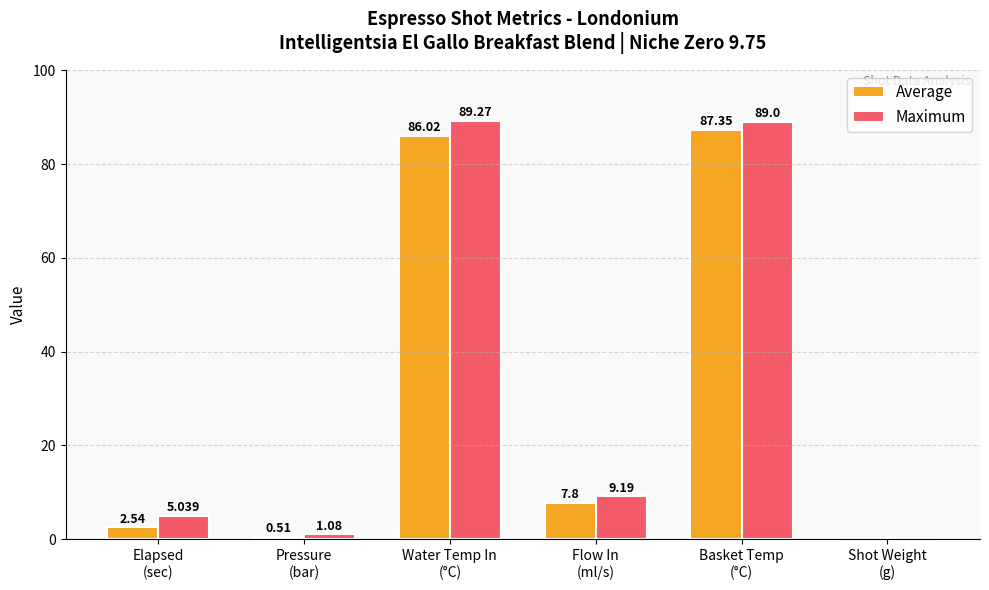

What is the approximate value of Maximum at Water Temp In
(°C)?

89.3